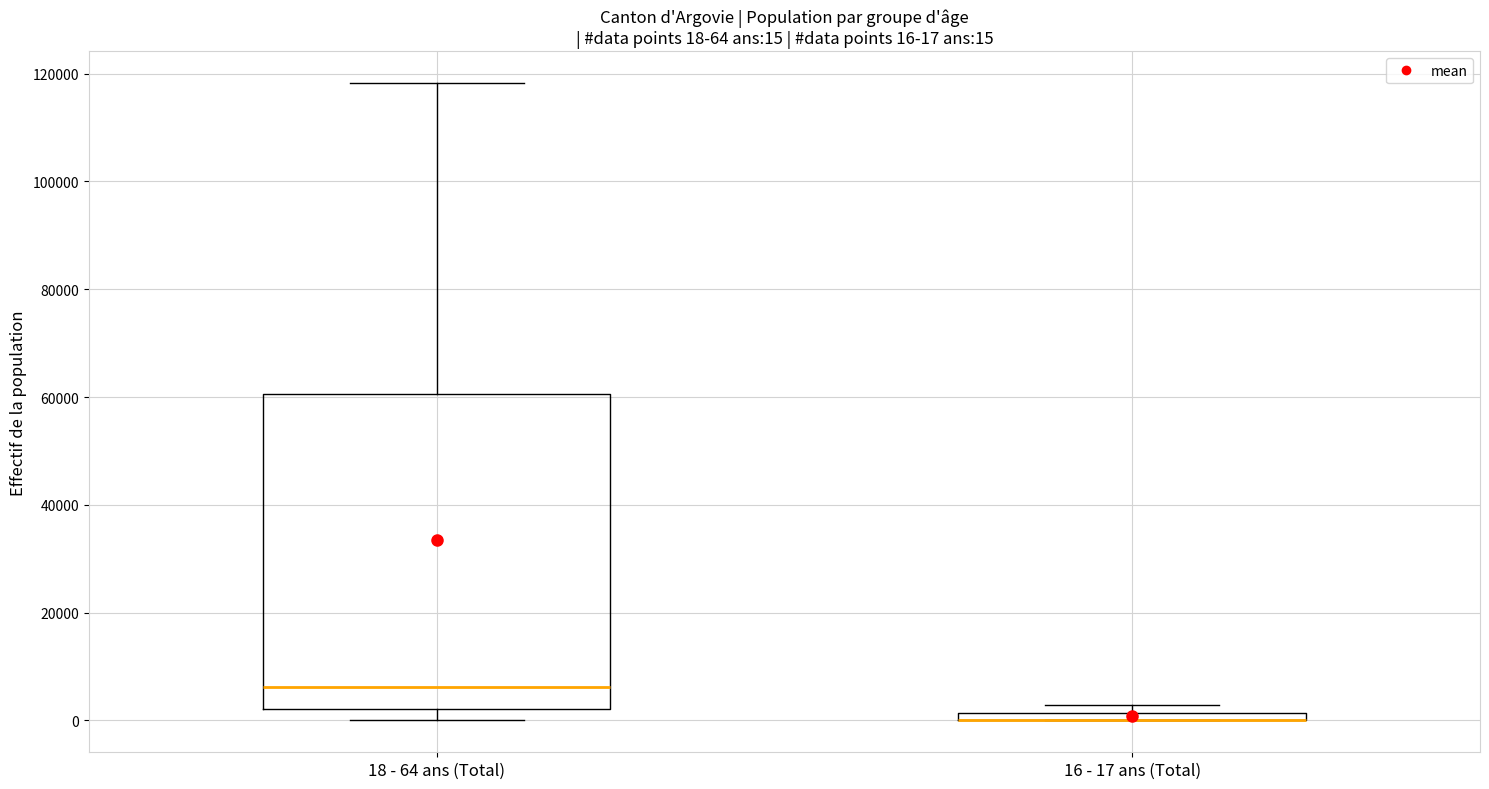

Which box is the tallest, from its lower edge to its upper edge?

18 - 64 ans (Total)